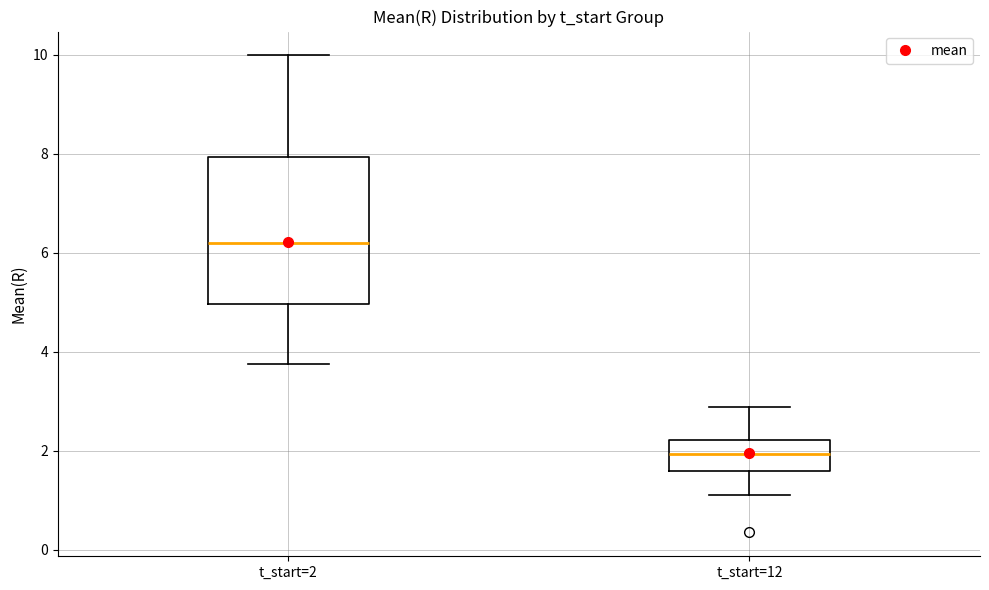

Reading left to right, read every box against the y-axis: the position of its median line, the range the box covers, and the ends of its whiskers. The values are not printed on the chart, so give them approximately, as read against the axis.

t_start=2: median 6.2, box 5.0 to 8.0, whiskers 3.8 to 10.0
t_start=12: median 2.0, box 1.6 to 2.2, whiskers 1.0 to 2.8